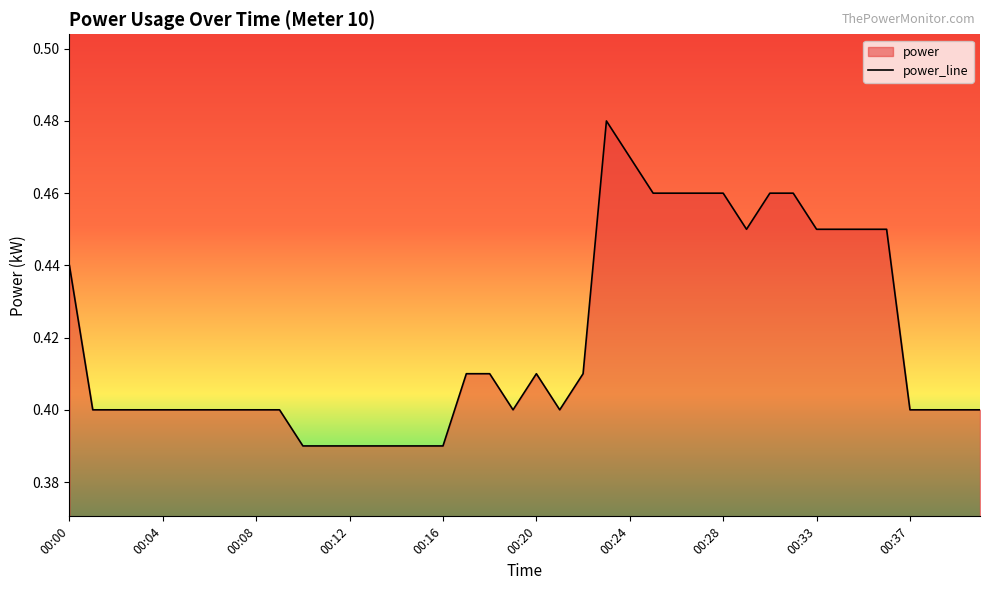

List the labels in order of value, largest first.

00:23, 00:24, 00:25, 00:26, 00:27, 00:28, 00:30, 00:32, 00:29, 00:33, 00:34, 00:35, 00:36, 00:00, 00:17, 00:18, 00:20, 00:22, 00:01, 00:02, 00:03, 00:04, 00:05, 00:06, 00:07, 00:08, 00:09, 00:19, 00:21, 00:37, 00:38, 00:39, 00:40, 00:10, 00:11, 00:12, 00:13, 00:14, 00:15, 00:16